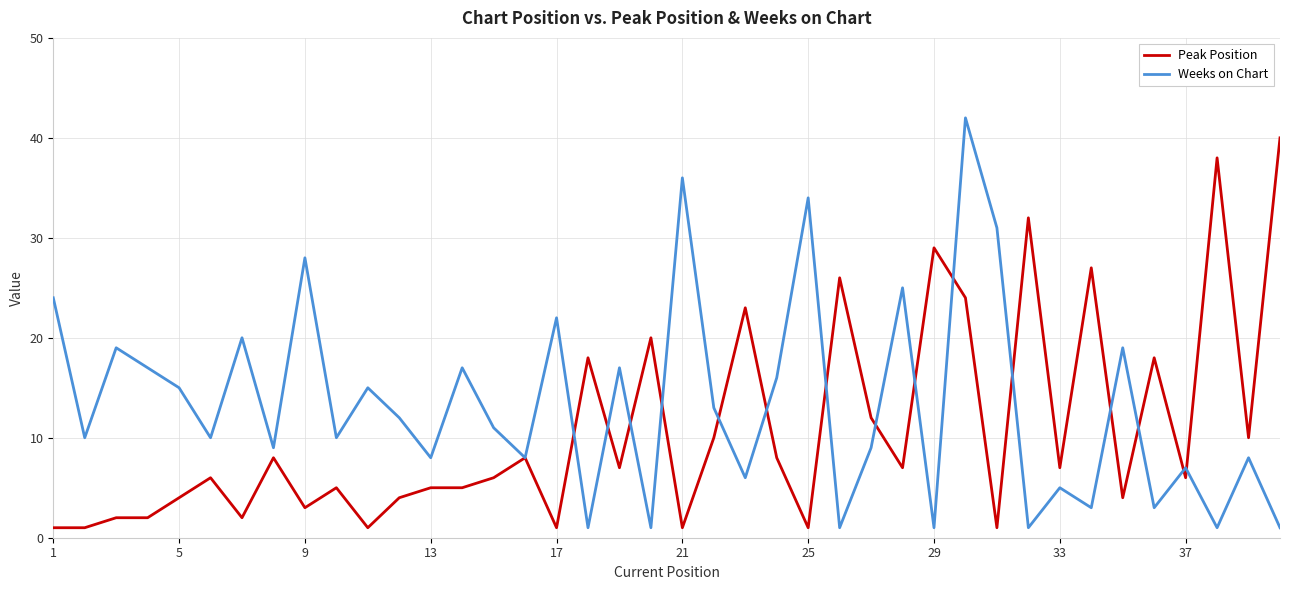

How many series are shown in this chart?

2